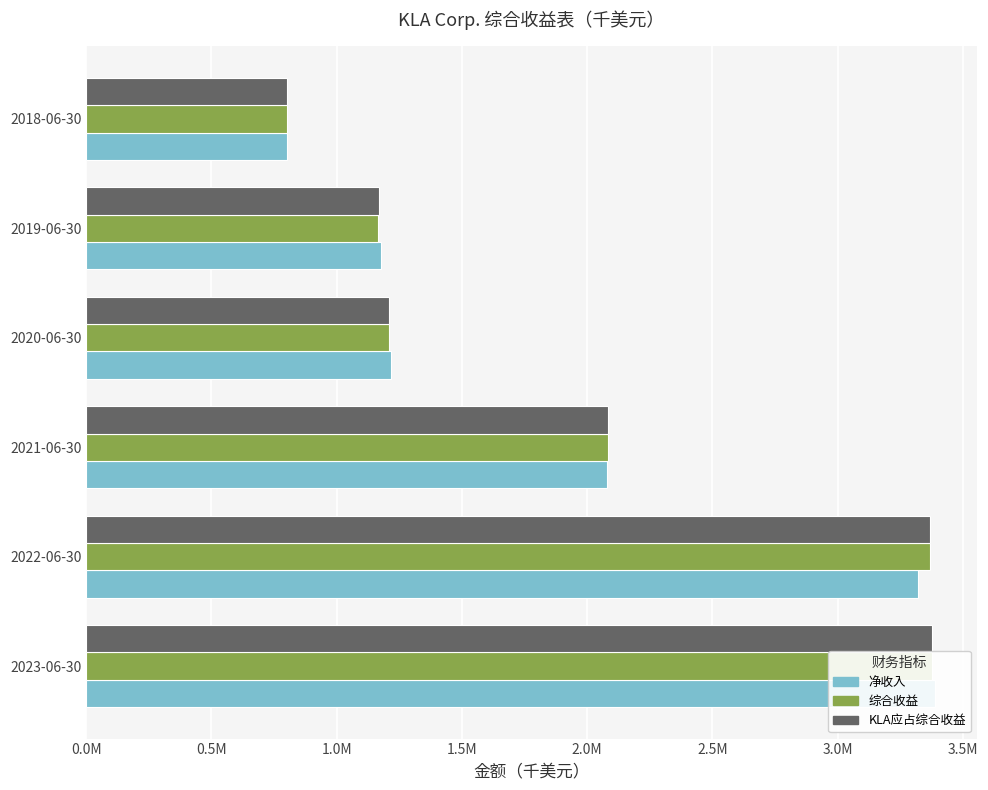

Count the number of categories in the chart.

6